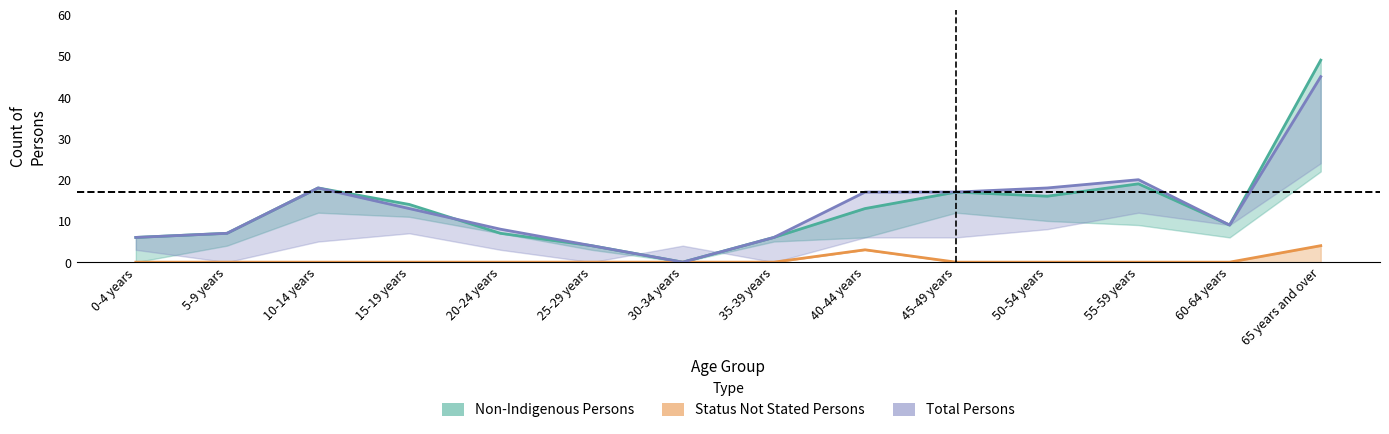

True or false: Total Persons has a value of 11 at 65 years and over.

False